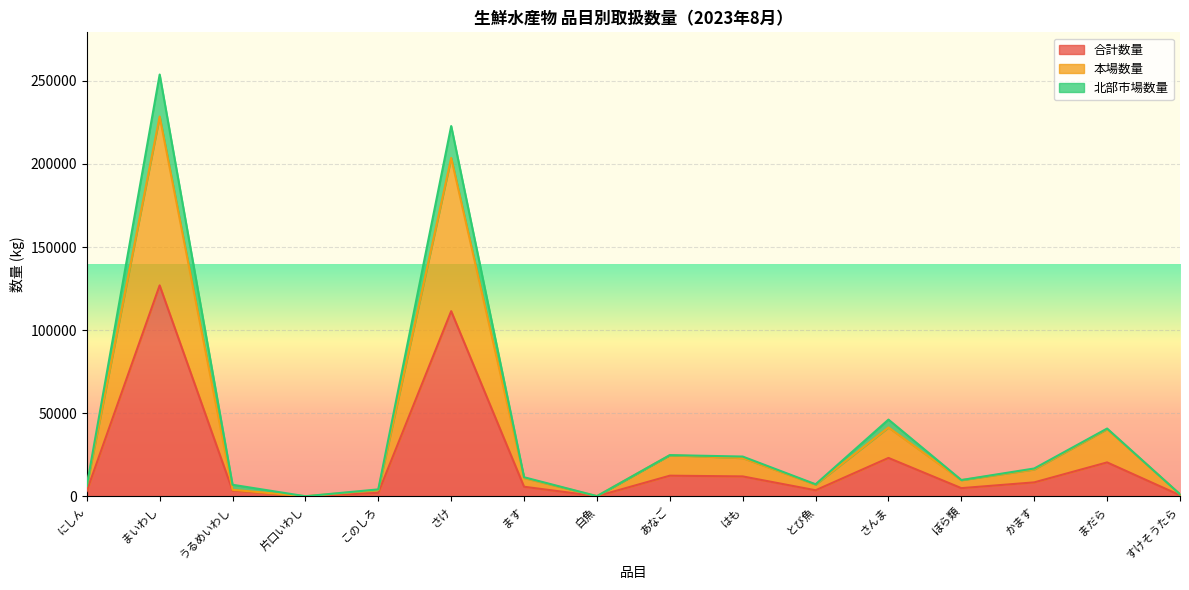

Where is 合計数量 nearest to the value 63458?

さんま